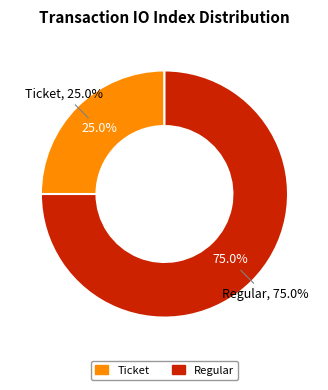

Is there any slice that represents more than half of the pie?

Yes